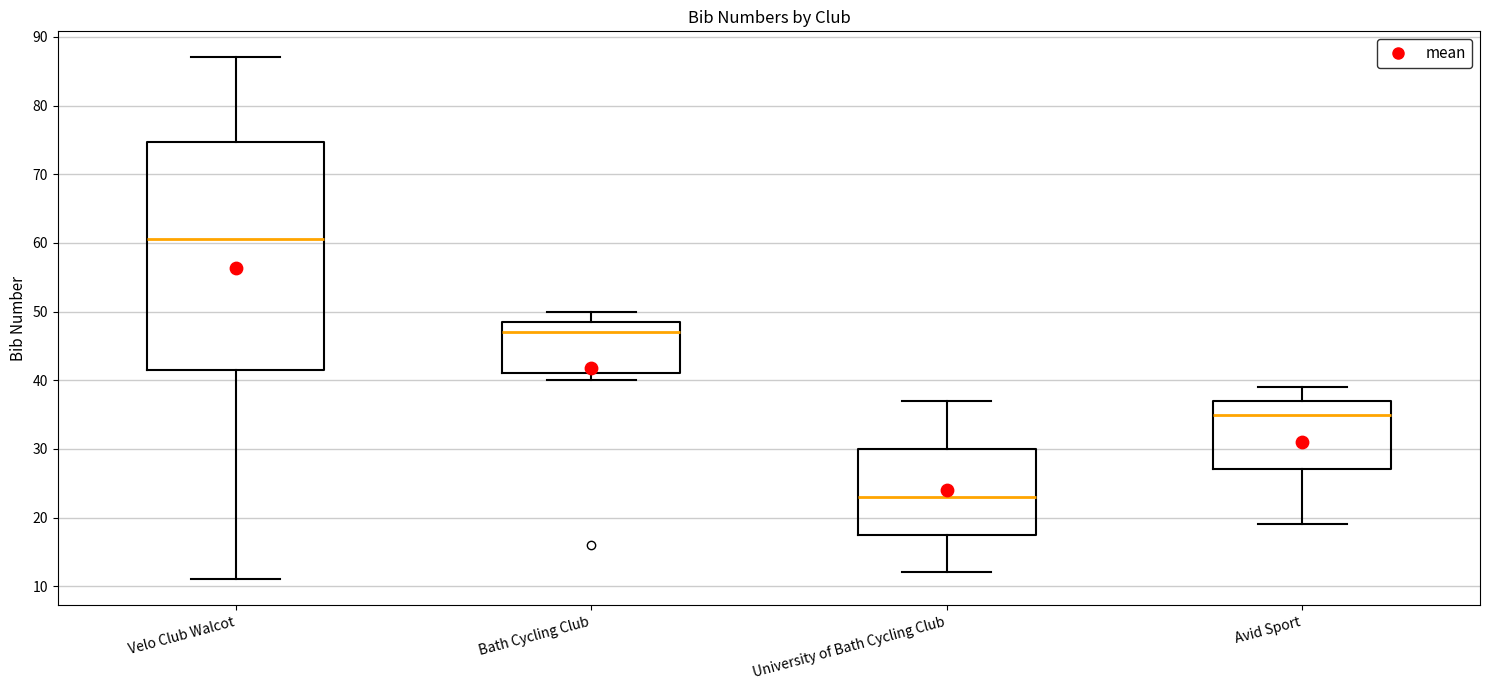

Reading left to right, read every box against the y-axis: the position of its median line, the range the box covers, and the ends of its whiskers. The values are not printed on the chart, so give them approximately, as read against the axis.

Velo Club Walcot: median 61, box 42 to 75, whiskers 11 to 87
Bath Cycling Club: median 47, box 41 to 49, whiskers 40 to 50
University of Bath Cycling Club: median 23, box 18 to 30, whiskers 12 to 37
Avid Sport: median 35, box 27 to 37, whiskers 19 to 39